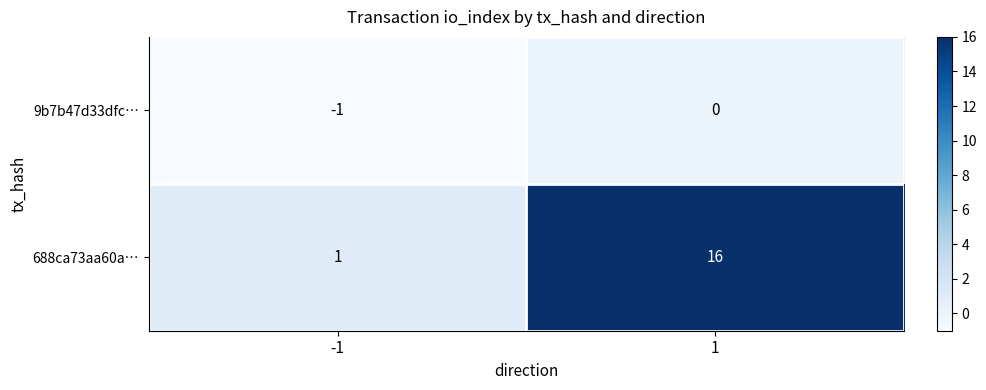

Which series changed the most between -1 and 1?

688ca73aa60a…